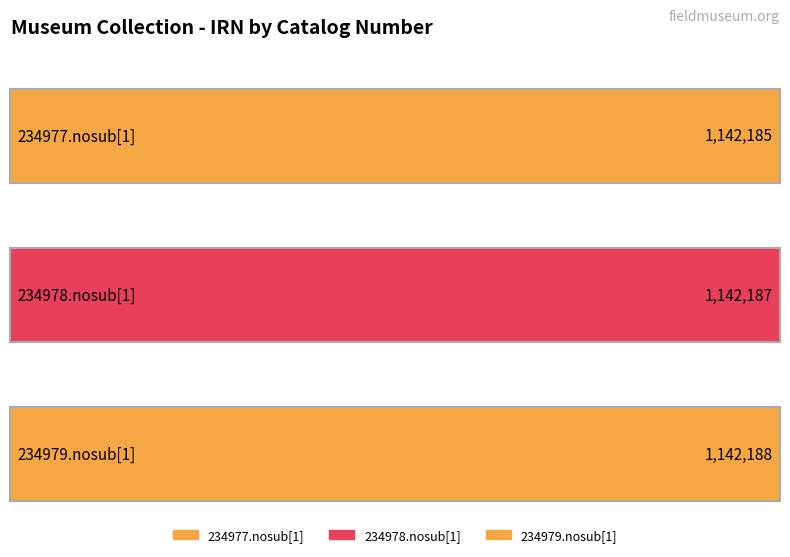

Count the number of categories in the chart.

3